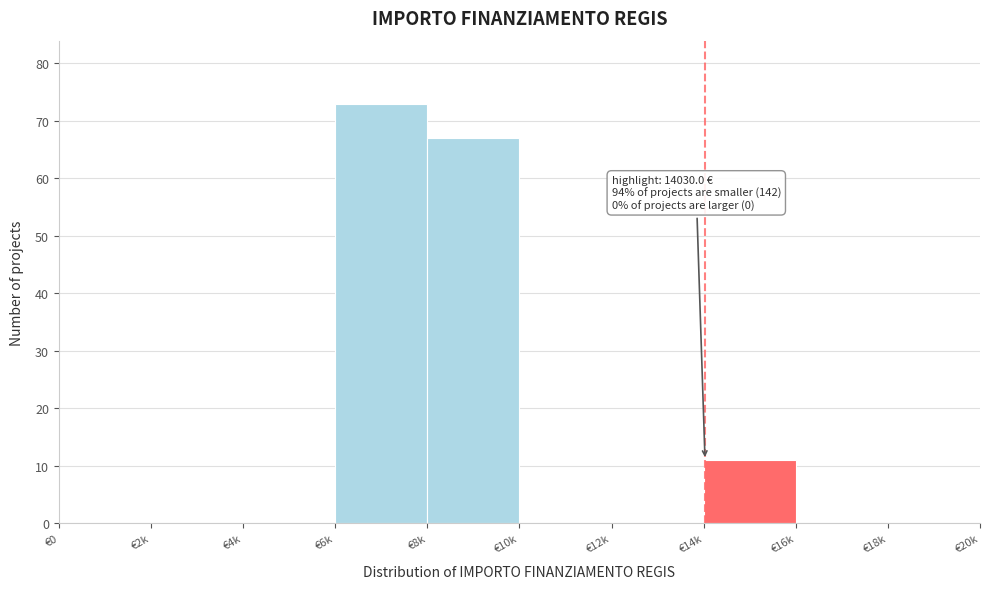

Reading left to right, extract all data points from this chart.

€0=0	€2k=0	€4k=0	€6k=73	€8k=67	€10k=0	€12k=0	€14k=11	€16k=0	€18k=0